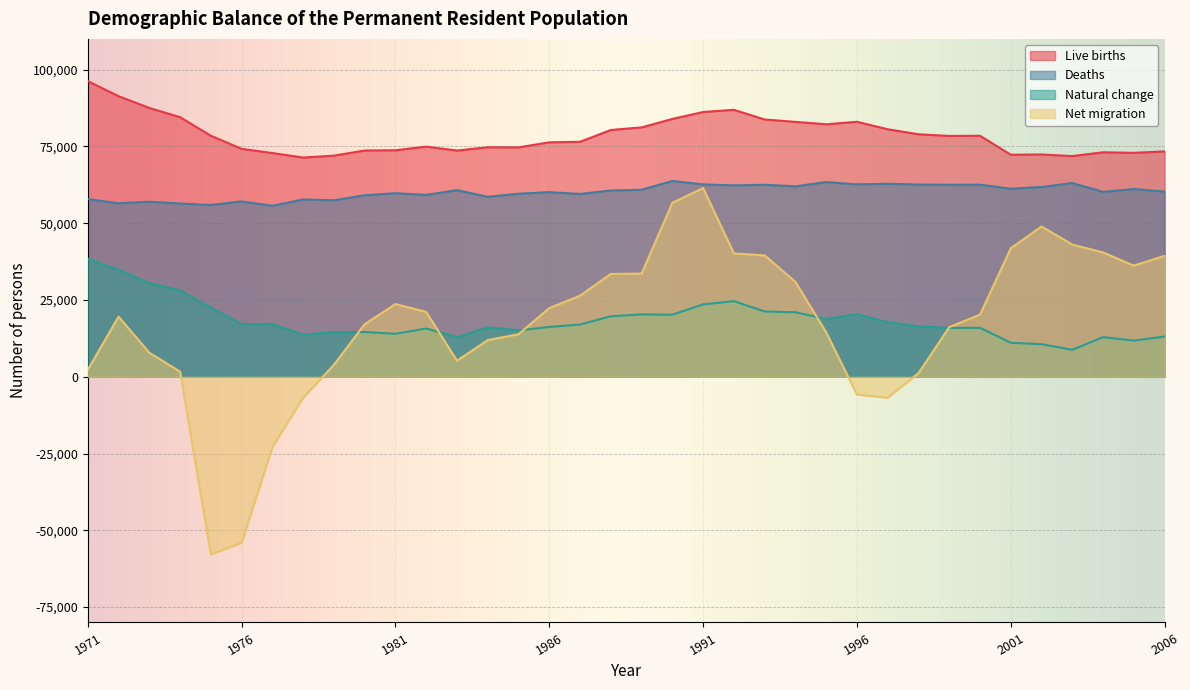

What are all the series names shown in the legend?

Live births, Deaths, Natural change, Net migration